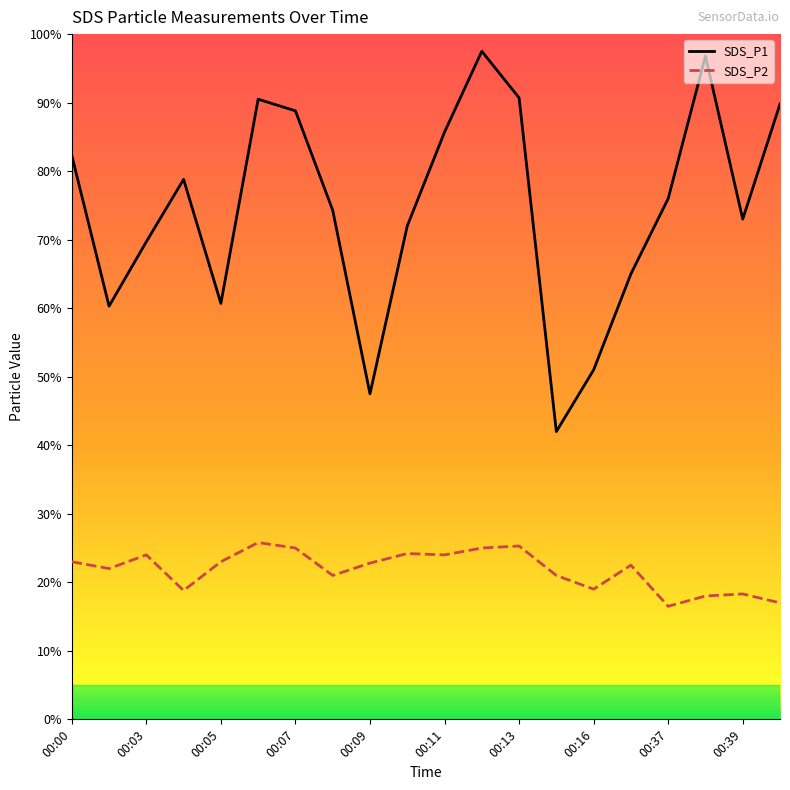

At which category is the sum across all series the highest?

11